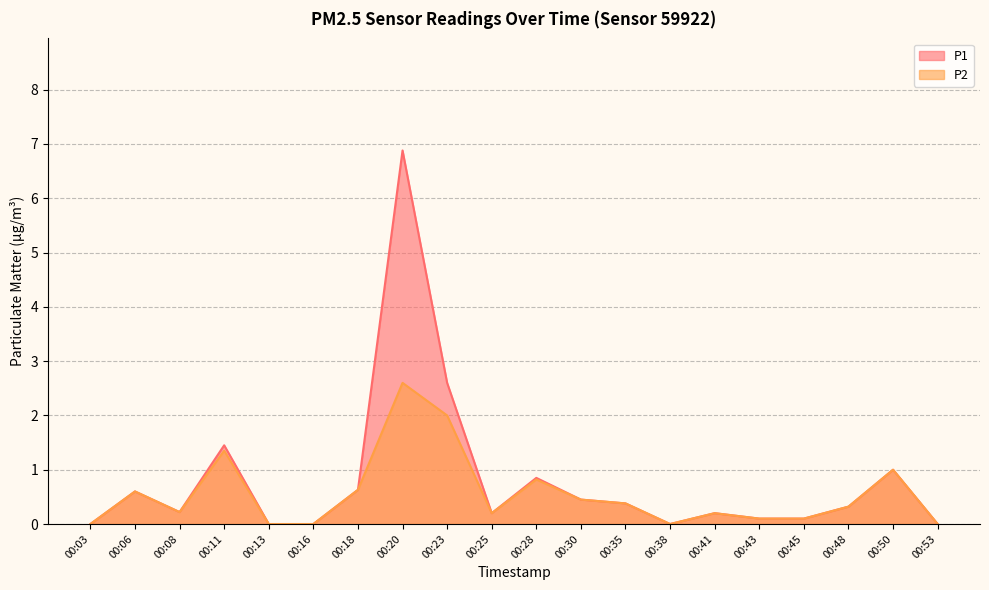

True or false: P1 and P2 intersect in this chart.

False